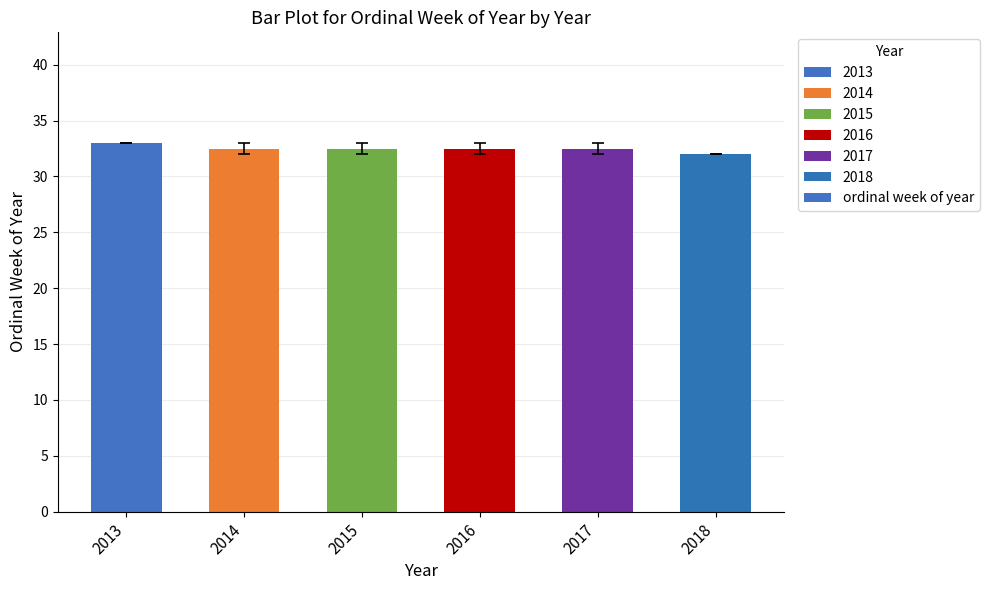

What is the ratio of the value at 2017 to the value at 2016?

1.0